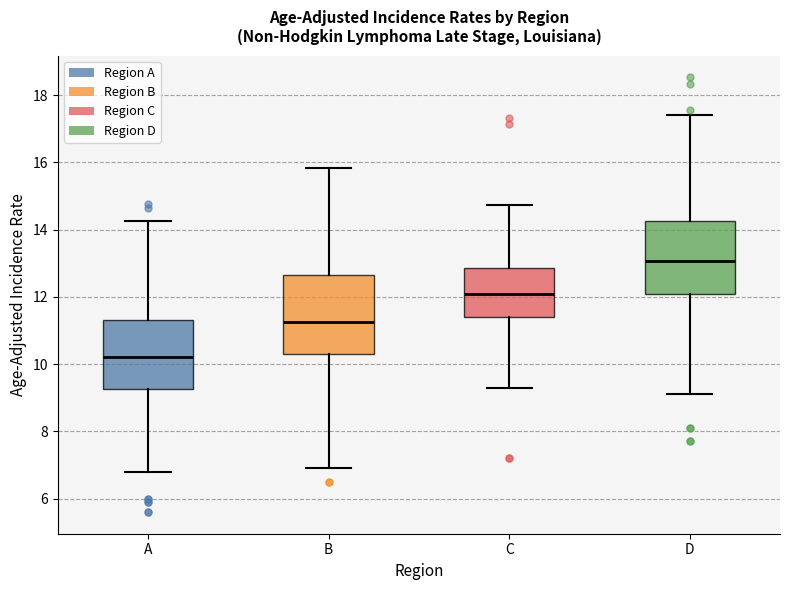

Which box's median line is the lowest?

A